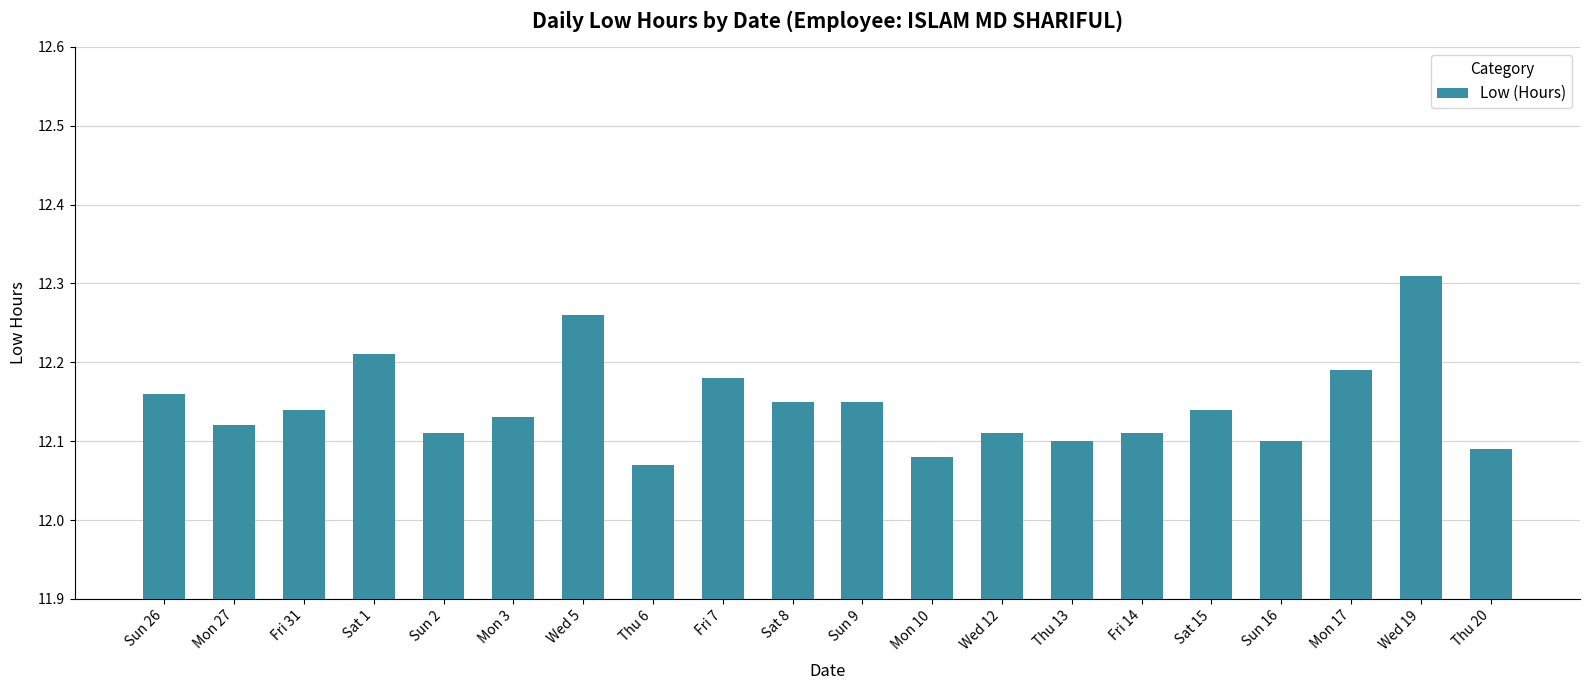

Count the number of data series in this chart.

1